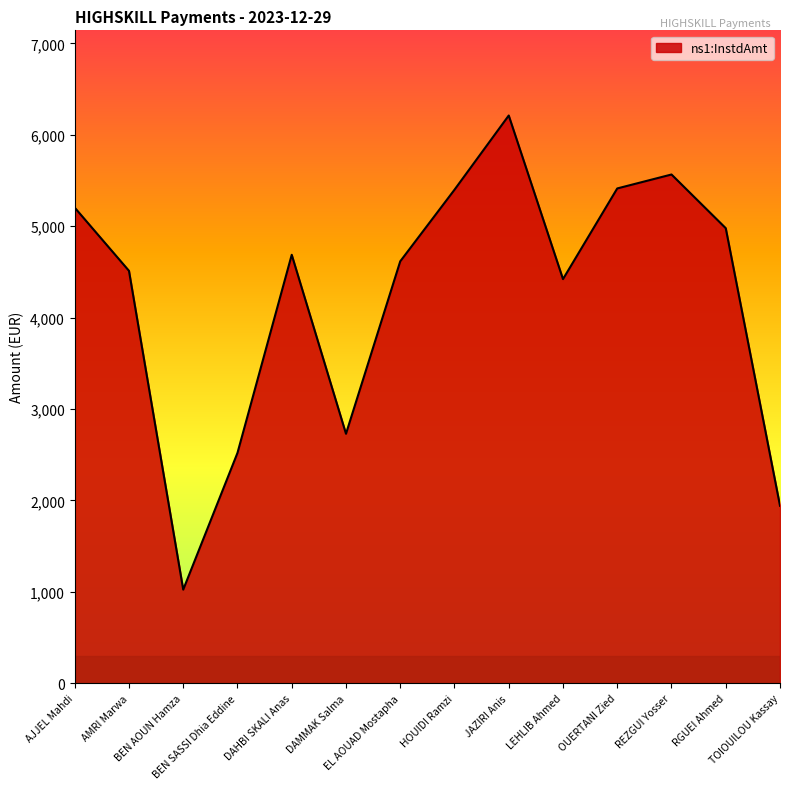

What is the greatest value displayed?

6210.9